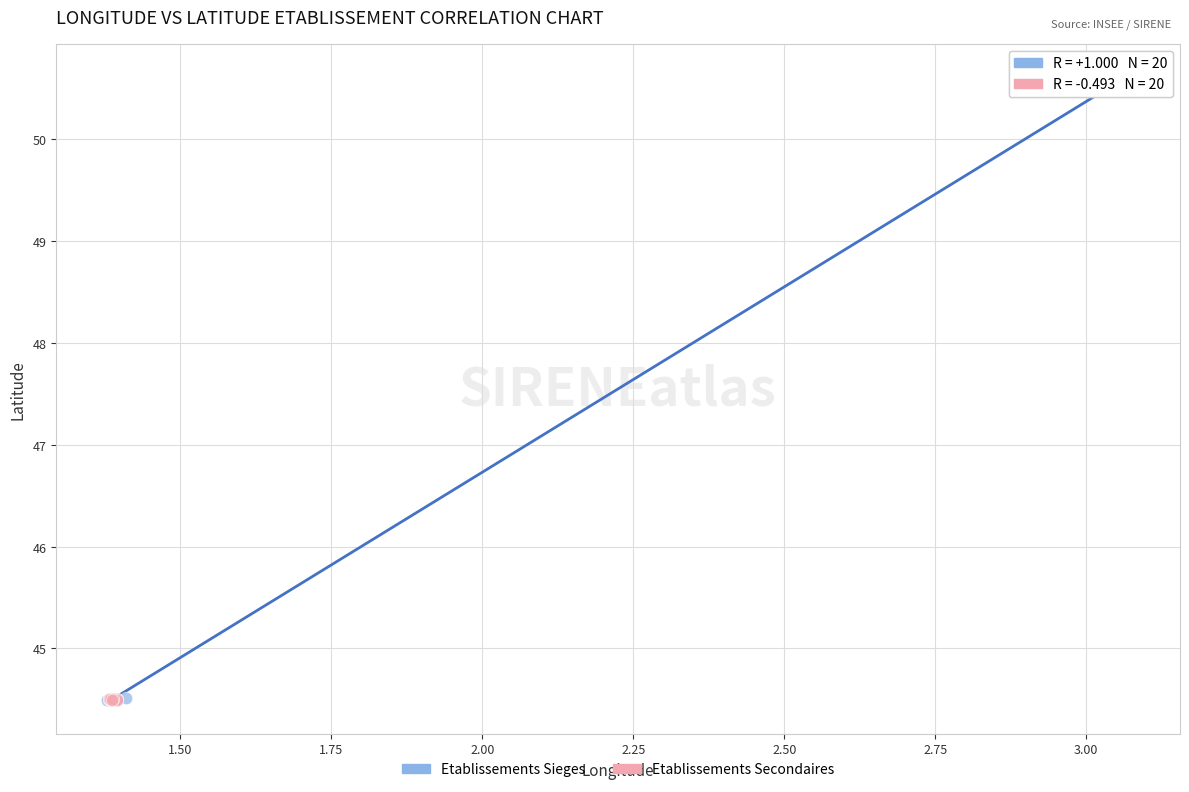

Which series contains the highest Y value?

Etablissements Sieges